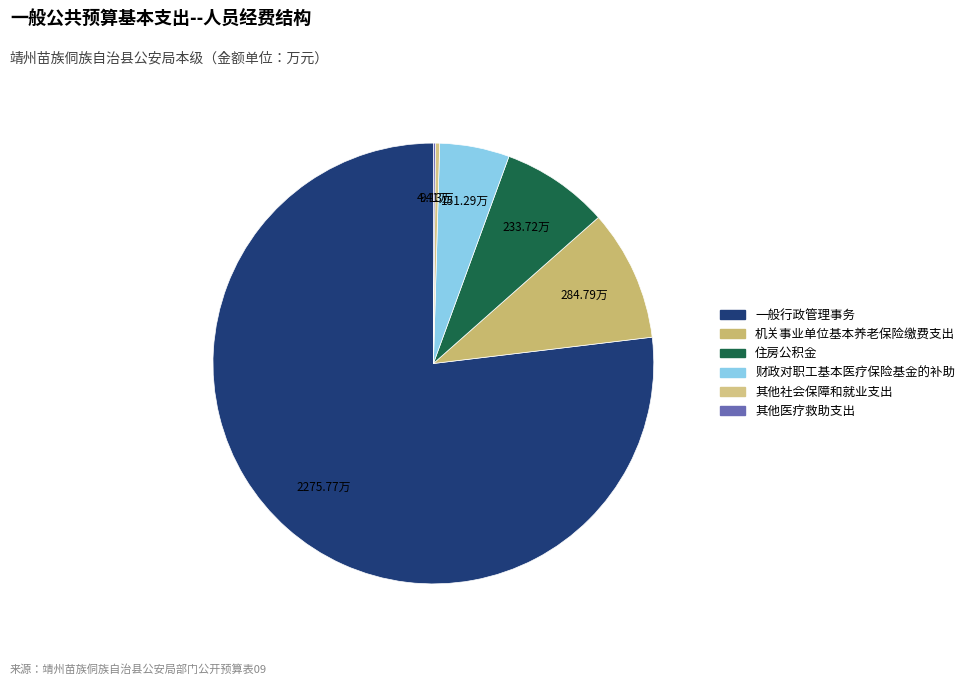

Which has a higher value, 其他社会保障和就业支出 or 其他医疗救助支出?

其他社会保障和就业支出